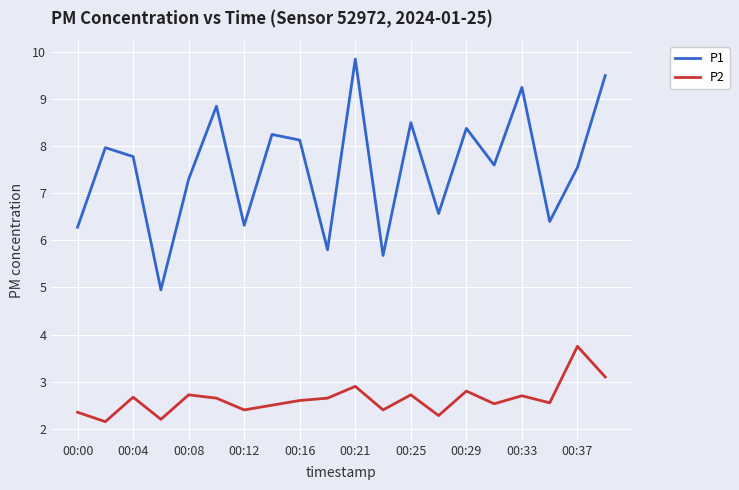

Which series has the largest total across all categories?

P1